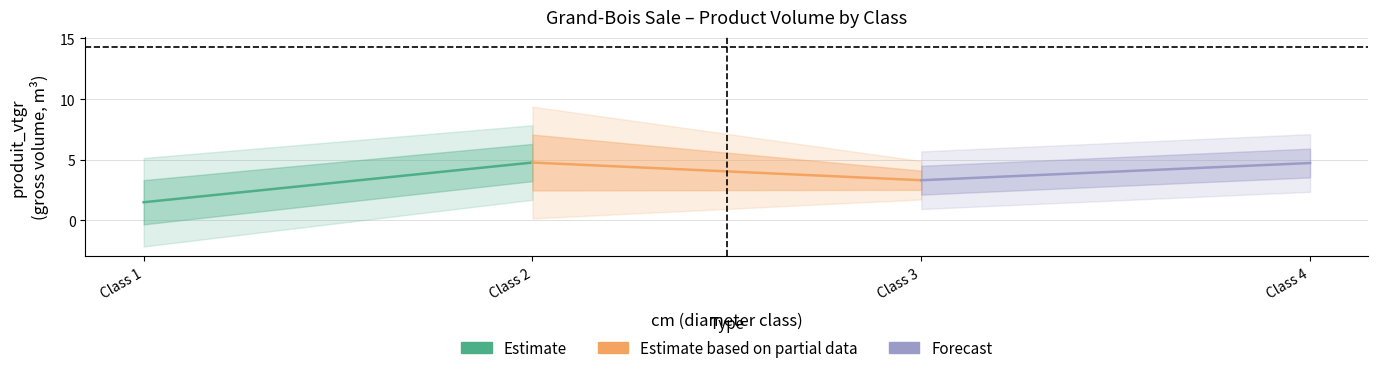

The Forecast series shows 1.6 at Class 4. True or false?

False